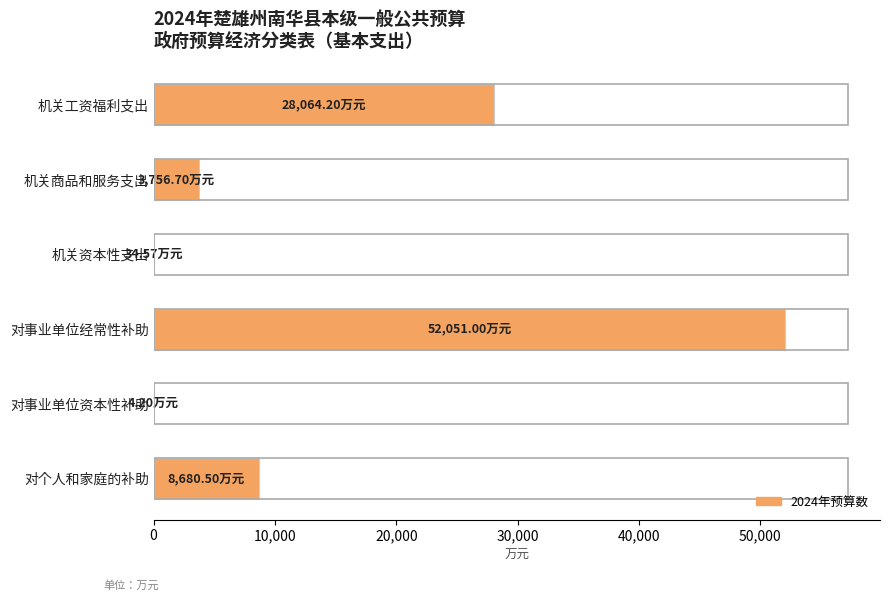

Which label corresponds to the largest value in the chart?

对事业单位经常性补助